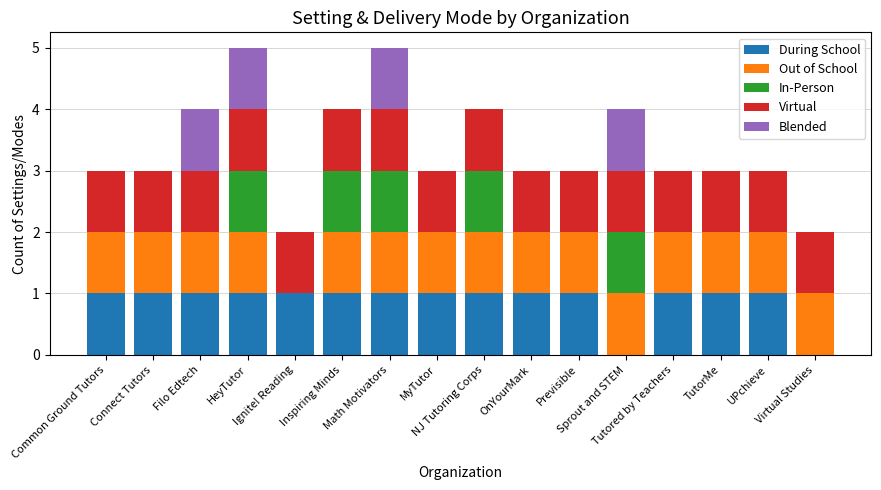

What is the sum of all Virtual values?

16